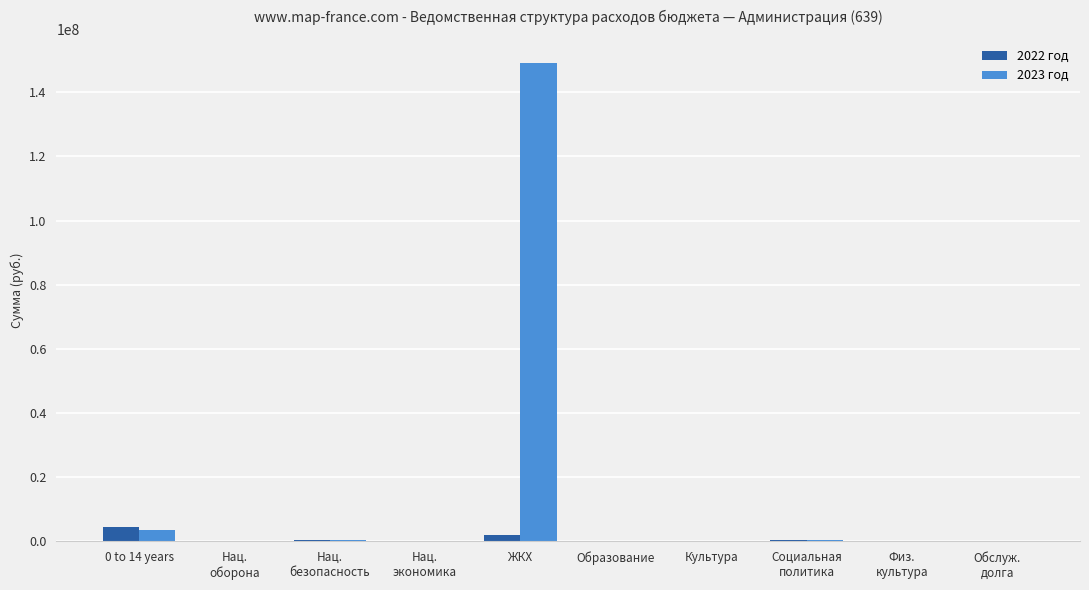

At which category is the sum across all series the highest?

ЖКХ